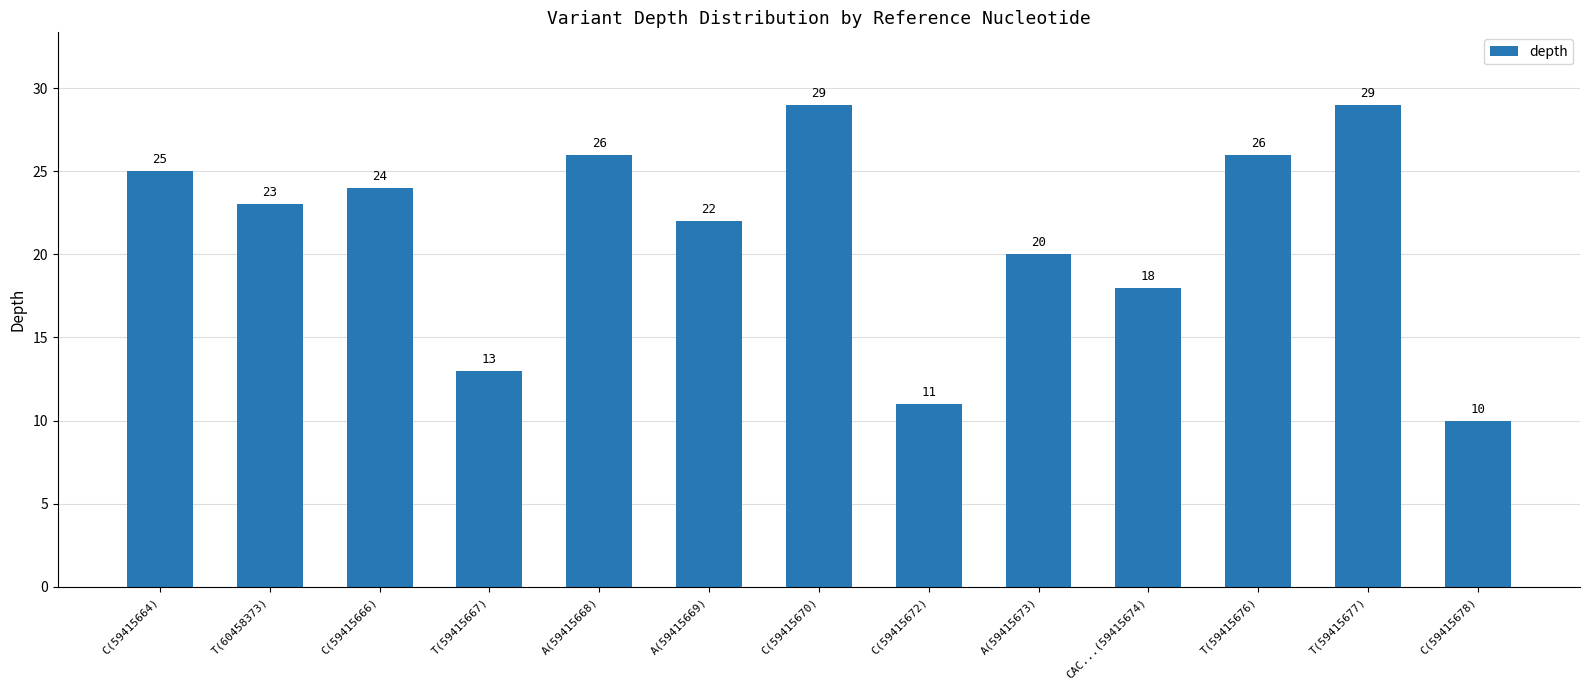

Is it true that the value at T(59415667) is 13?

True